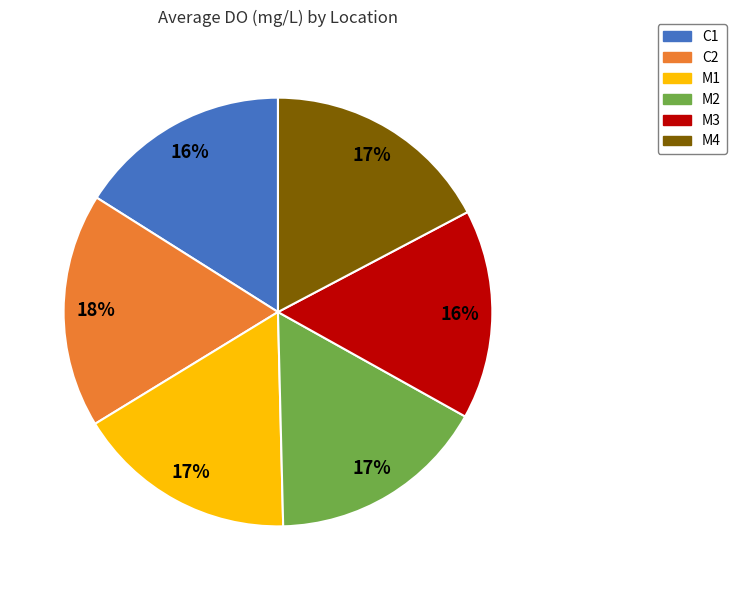

Is it true that C2 is 3% of the pie?

False